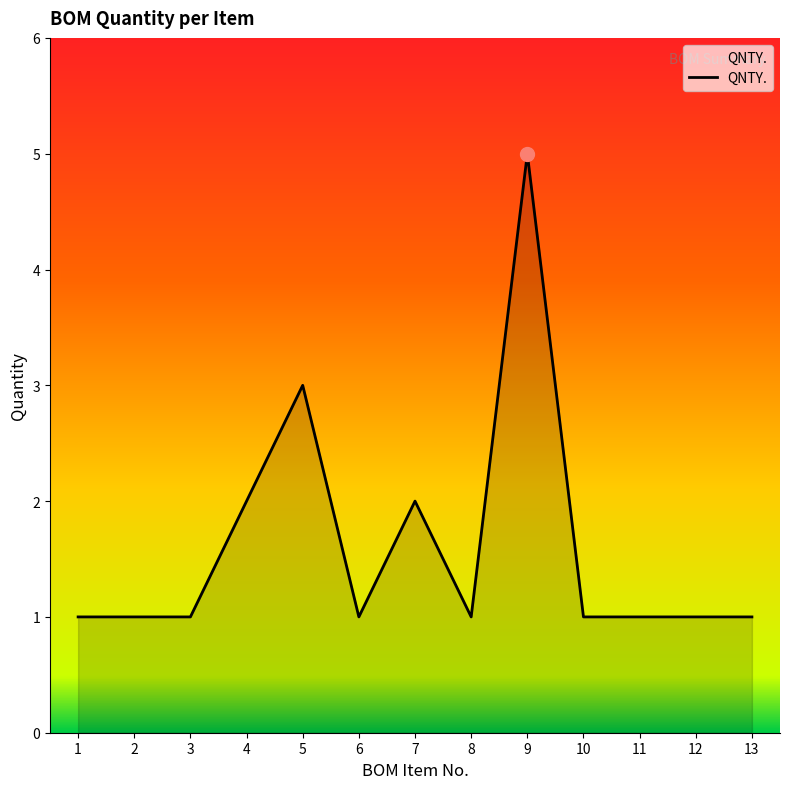

Reading left to right, extract all data points from this chart.

1=1	2=1	3=1	4=2	5=3	6=1	7=2	8=1	9=5	10=1	11=1	12=1	13=1